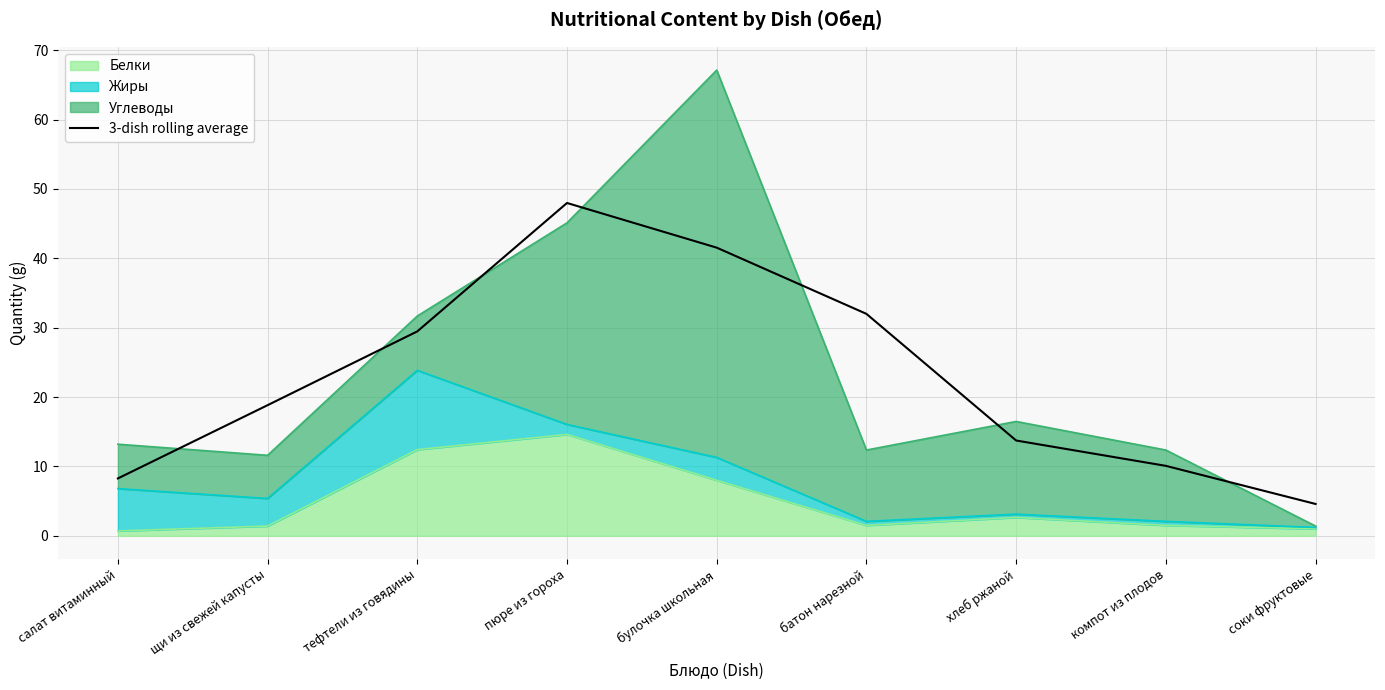

Does the chart display data point markers on the line(s)?

No